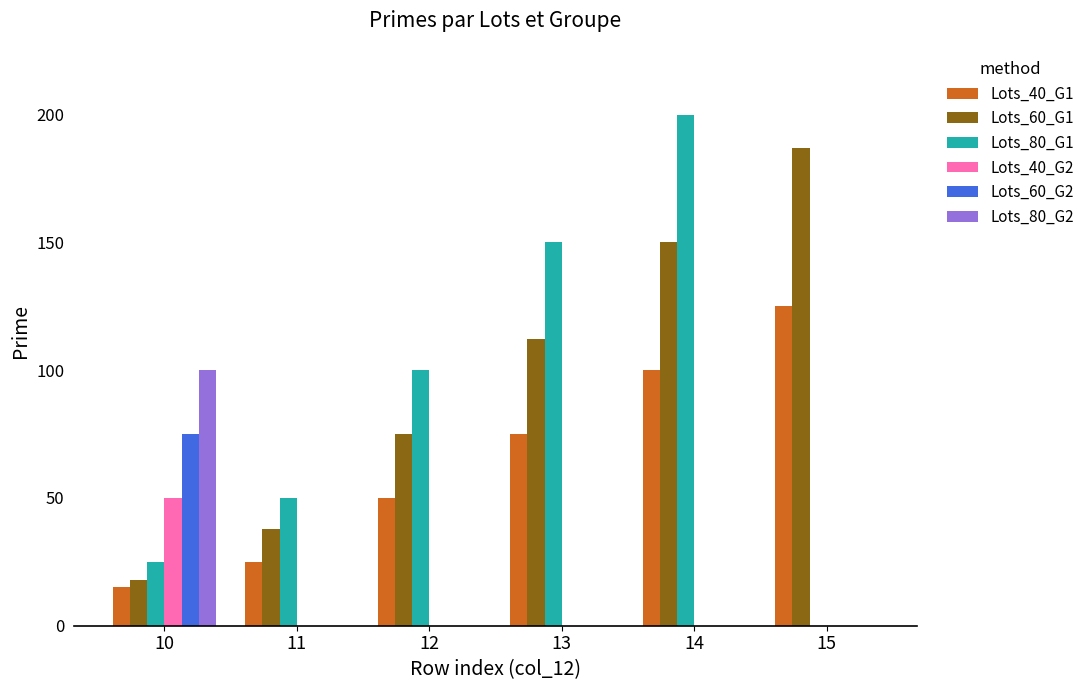

How many groups of bars are there?

6